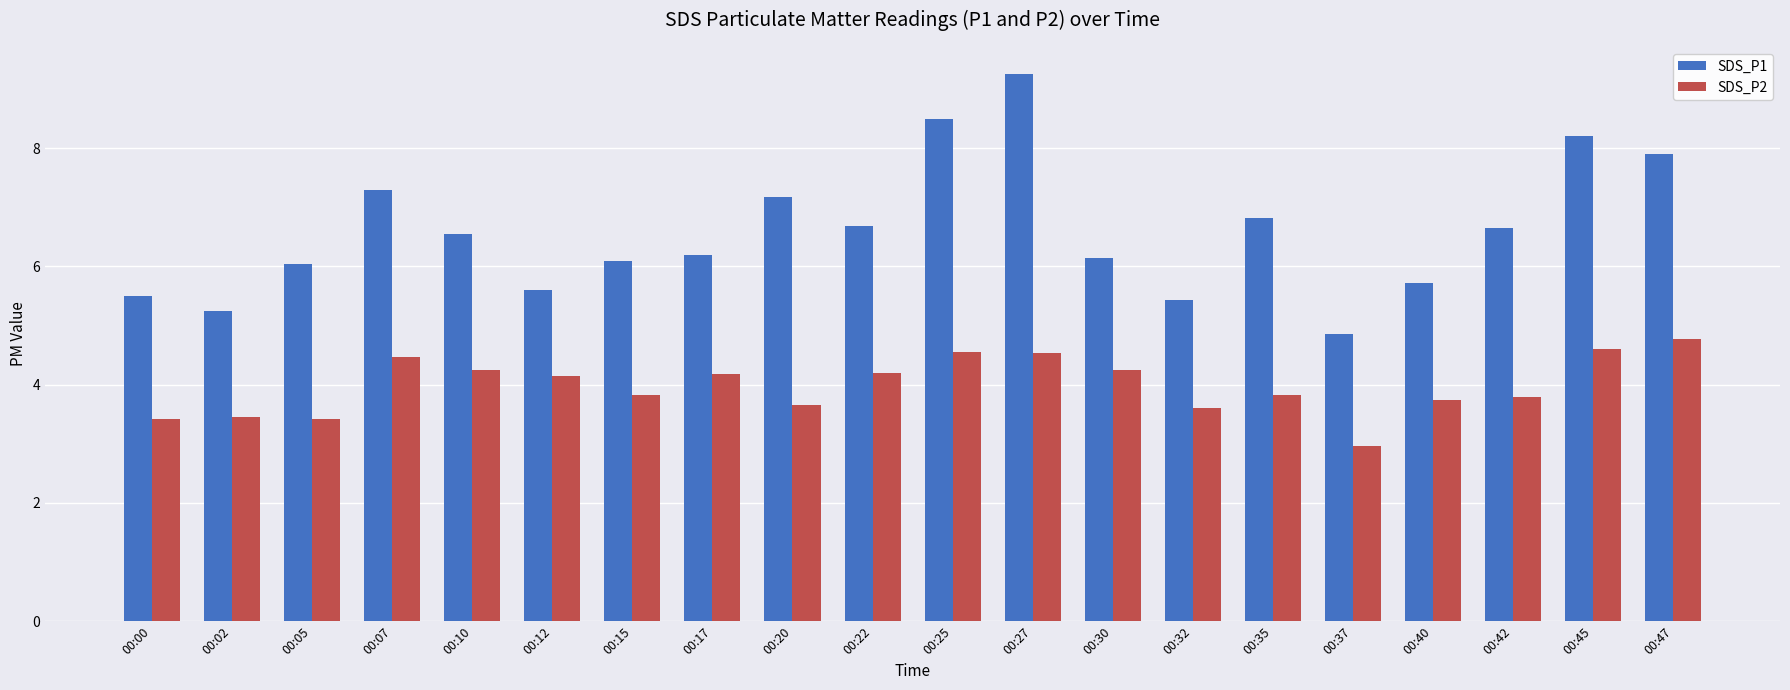

What is the difference between the highest and lowest values at 00:35?

3.0